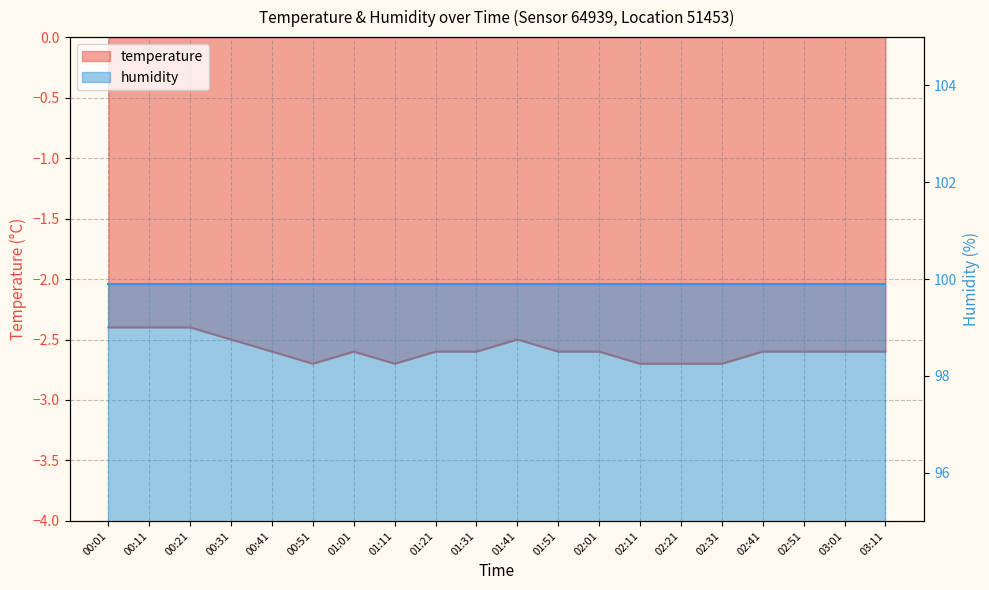

Where is the data nearest to the value -2?

00:01